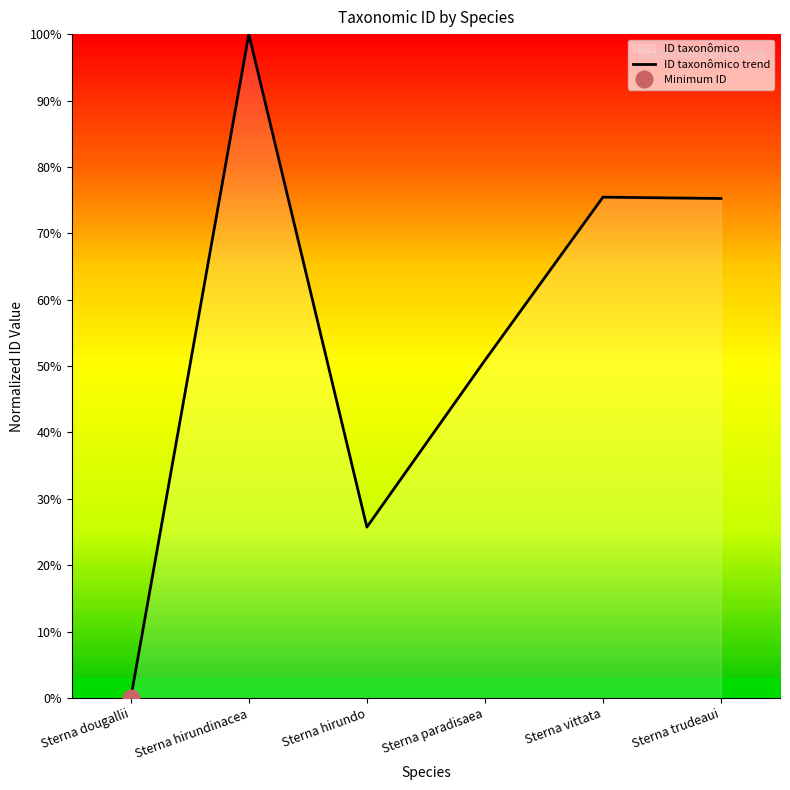

What is the average value?

54.5